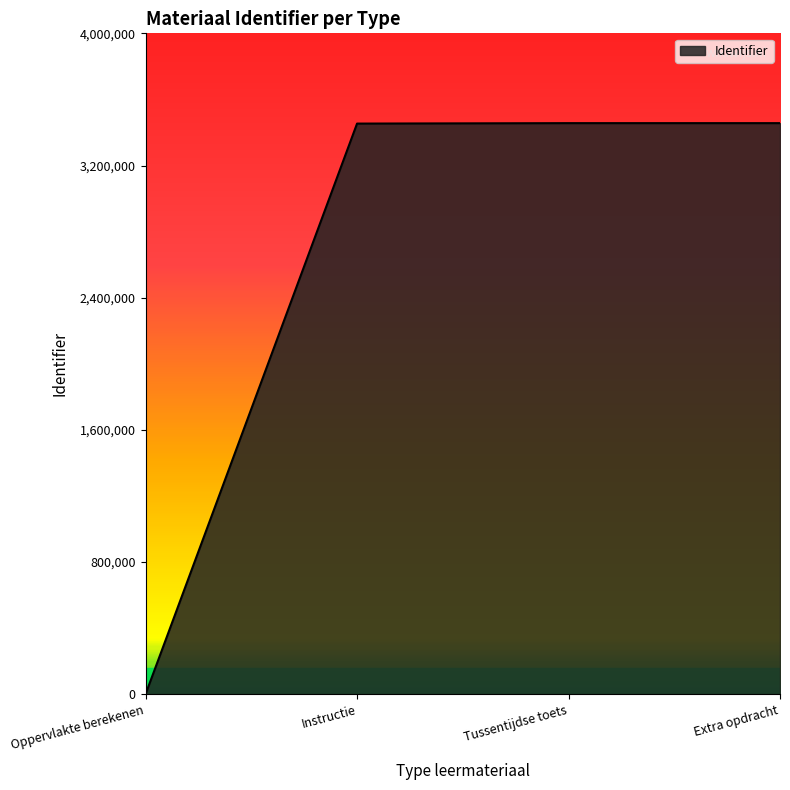

Where does the data first go above 3456379?

Tussentijdse toets